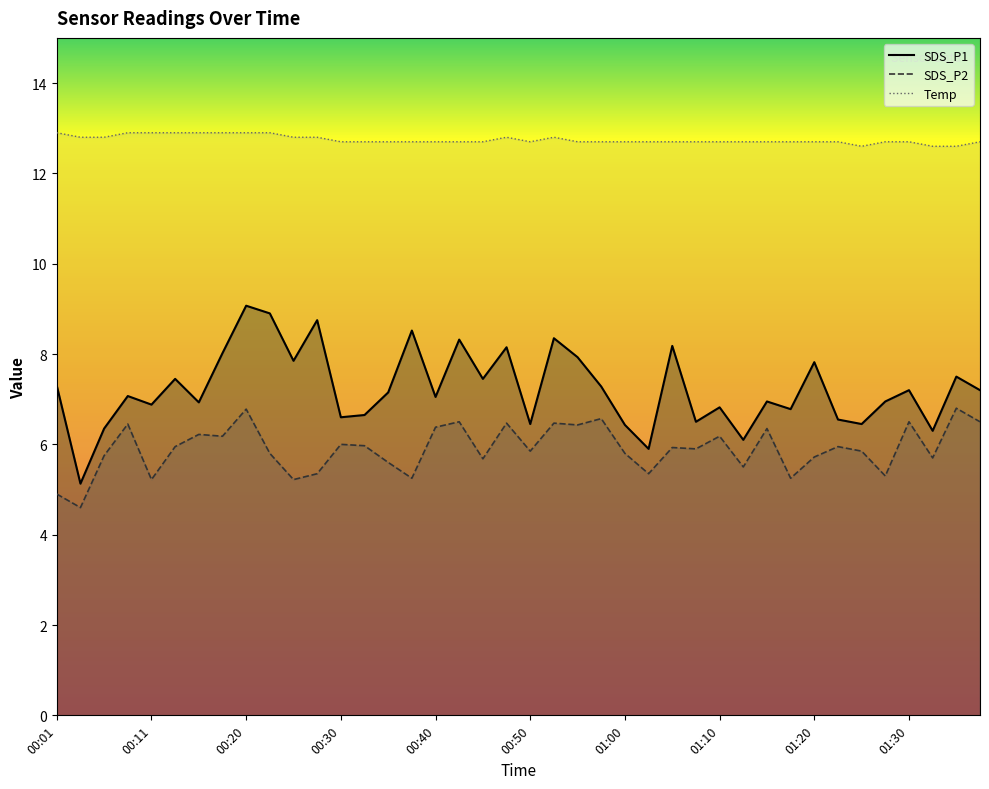

What is the smallest value displayed?

4.6